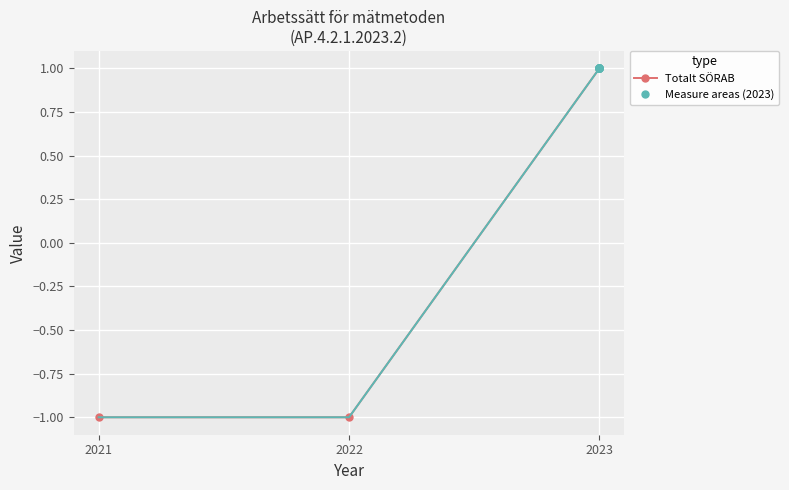

How many positive values are there?

1